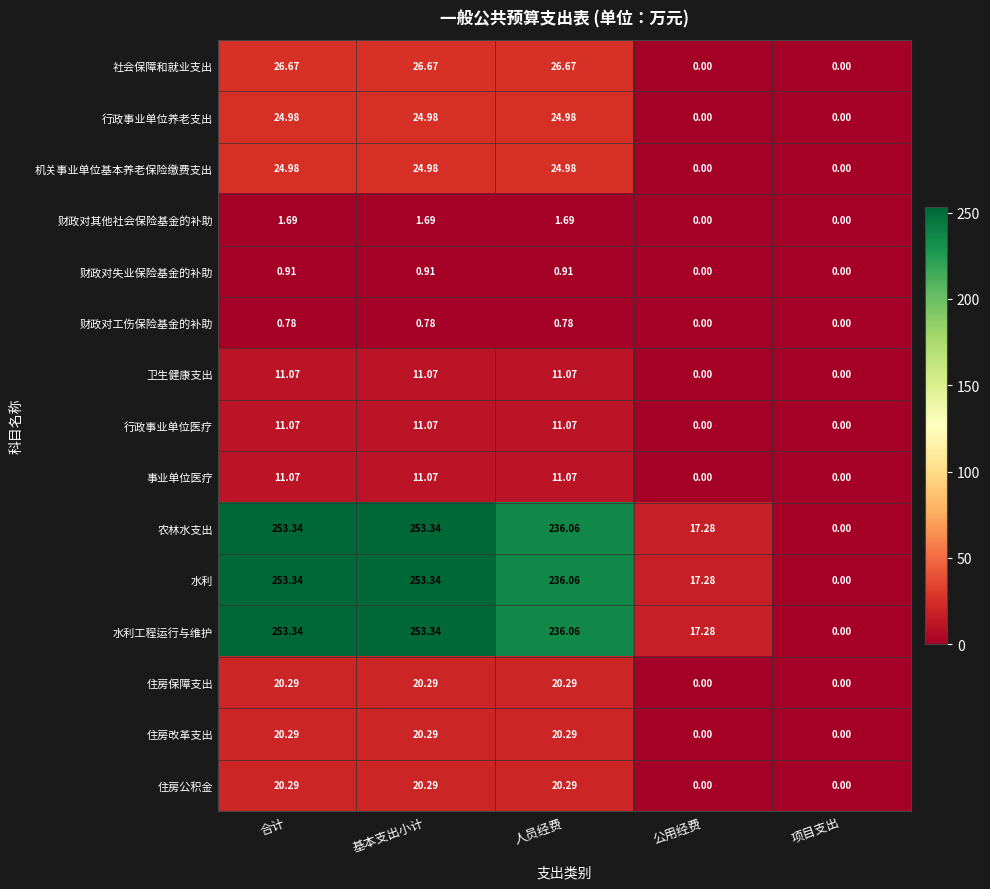

What is the spread (max minus min) of values at 公用经费?

17.3